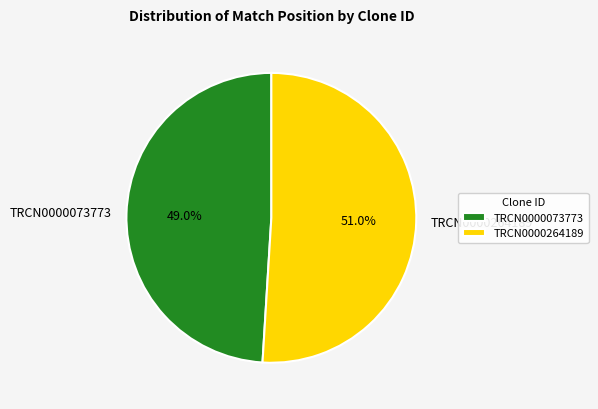

Count the number of slices in the pie.

2